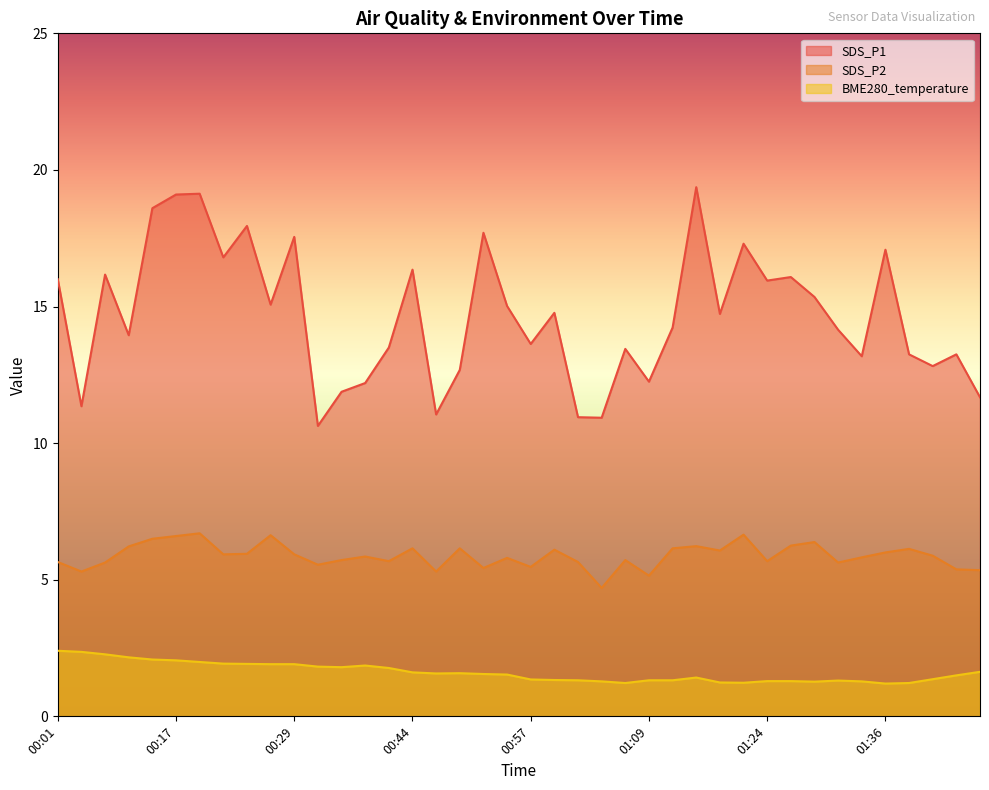

What is the approximate value of SDS_P1 at 00:40?

12.2